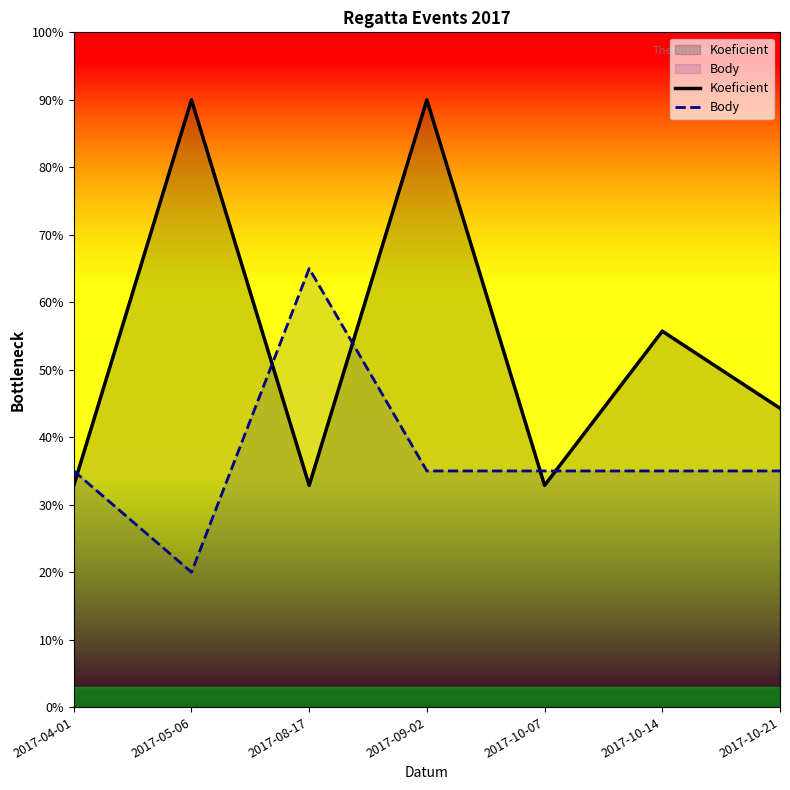

What are all the series names shown in the legend?

Koeficient, Body